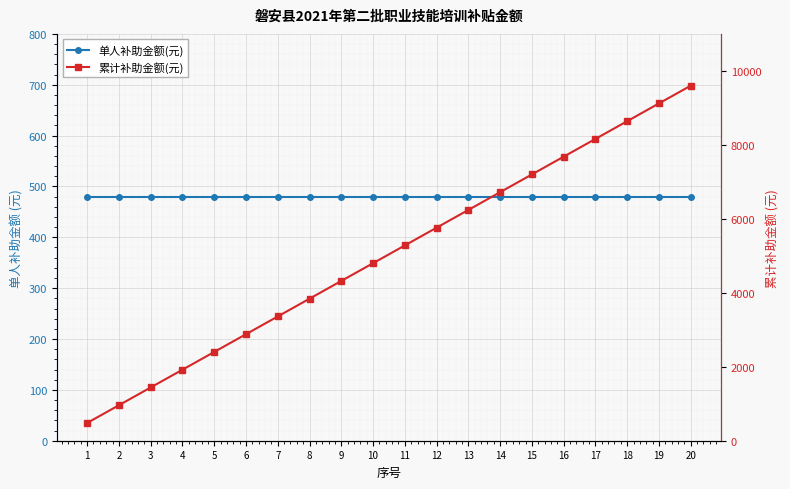

What is the spread (max minus min) of values at 13?

5760